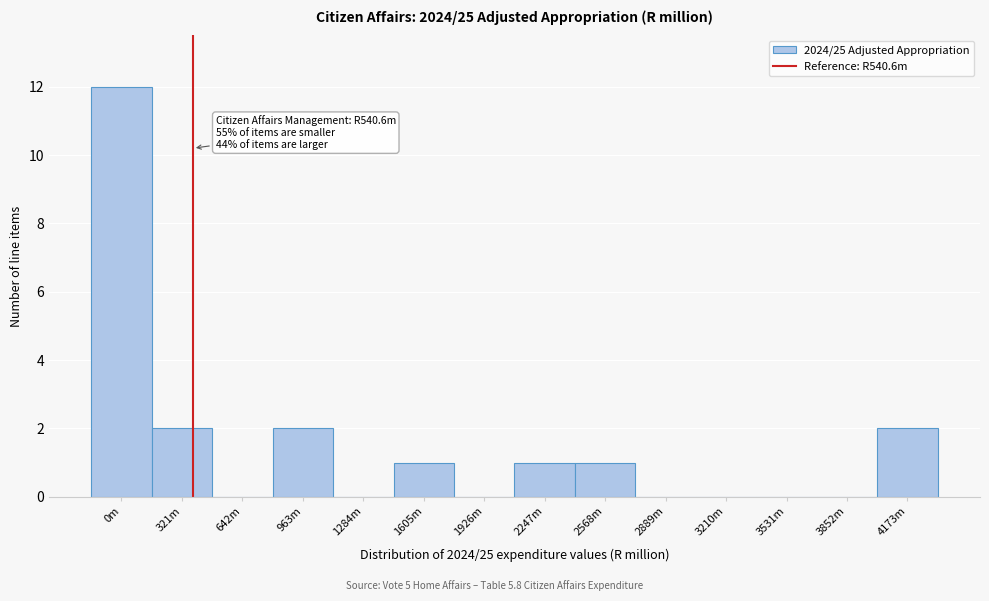

Reading left to right, transcribe all the data shown in this chart.

0m=12	321m=2	642m=0	963m=2	1284m=0	1605m=1	1926m=0	2247m=1	2568m=1	2889m=0	3210m=0	3531m=0	3852m=0	4173m=2